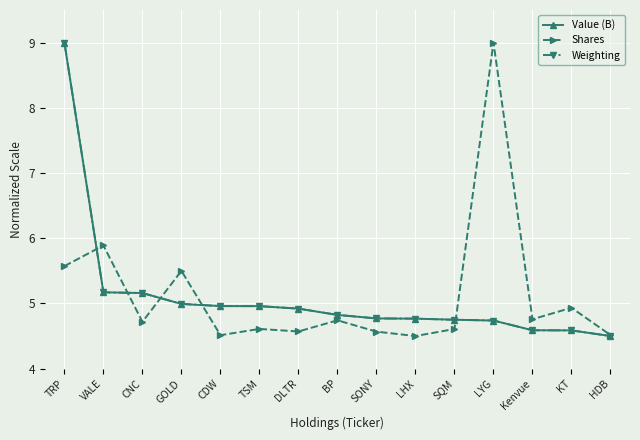

At which label does Value (B) reach its minimum?

HDB